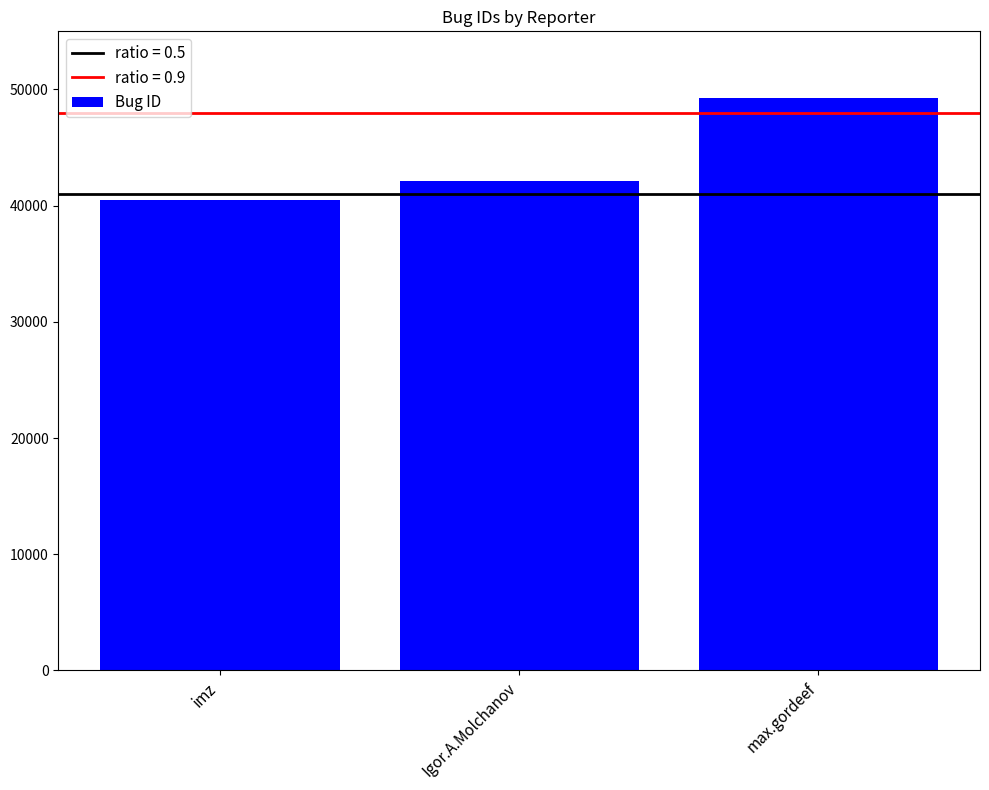

List the labels in order of value, smallest first.

imz, Igor.A.Molchanov, max.gordeef